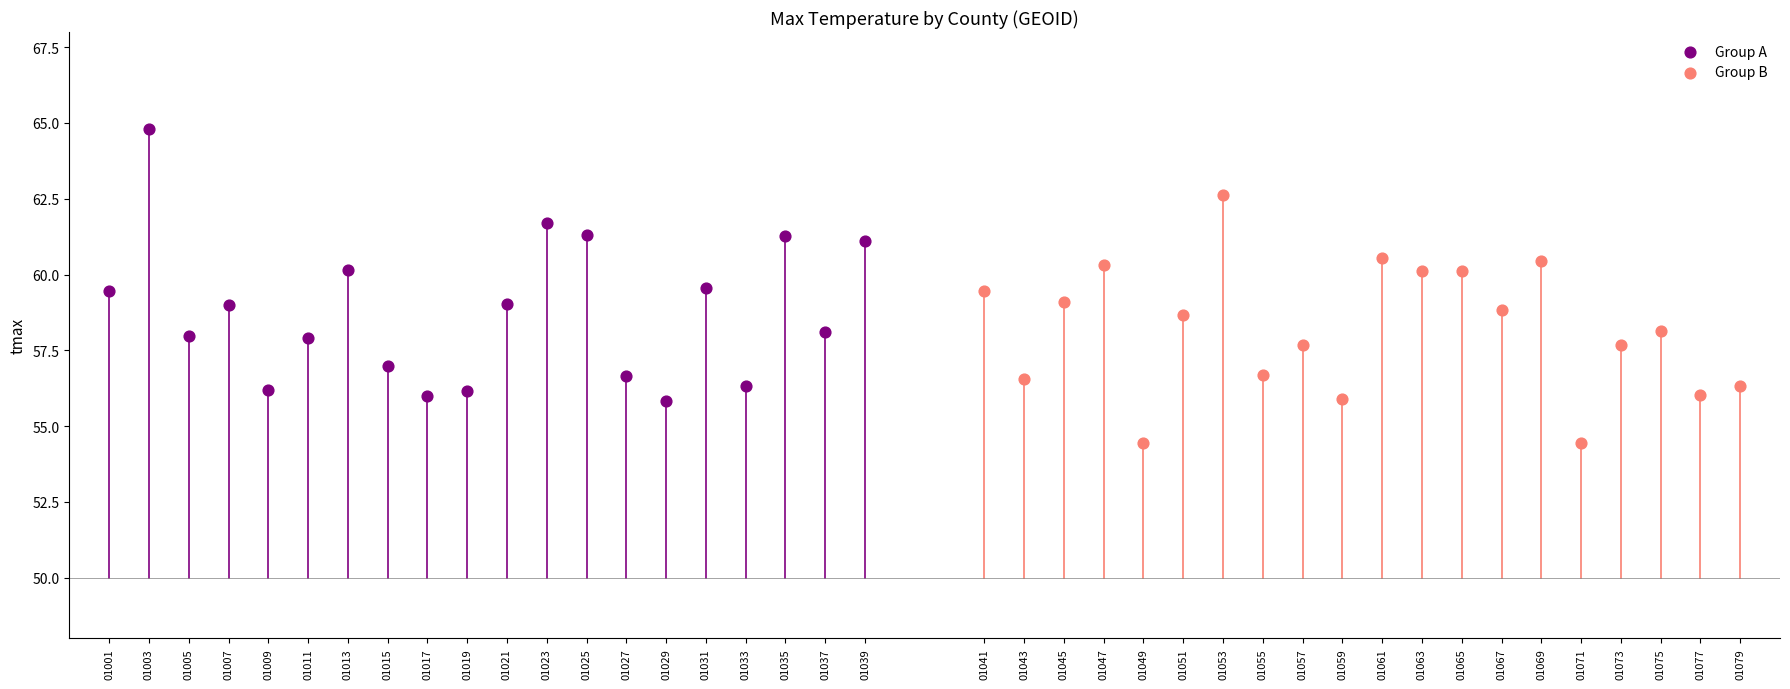

Which series reaches the maximum Y coordinate?

Group A